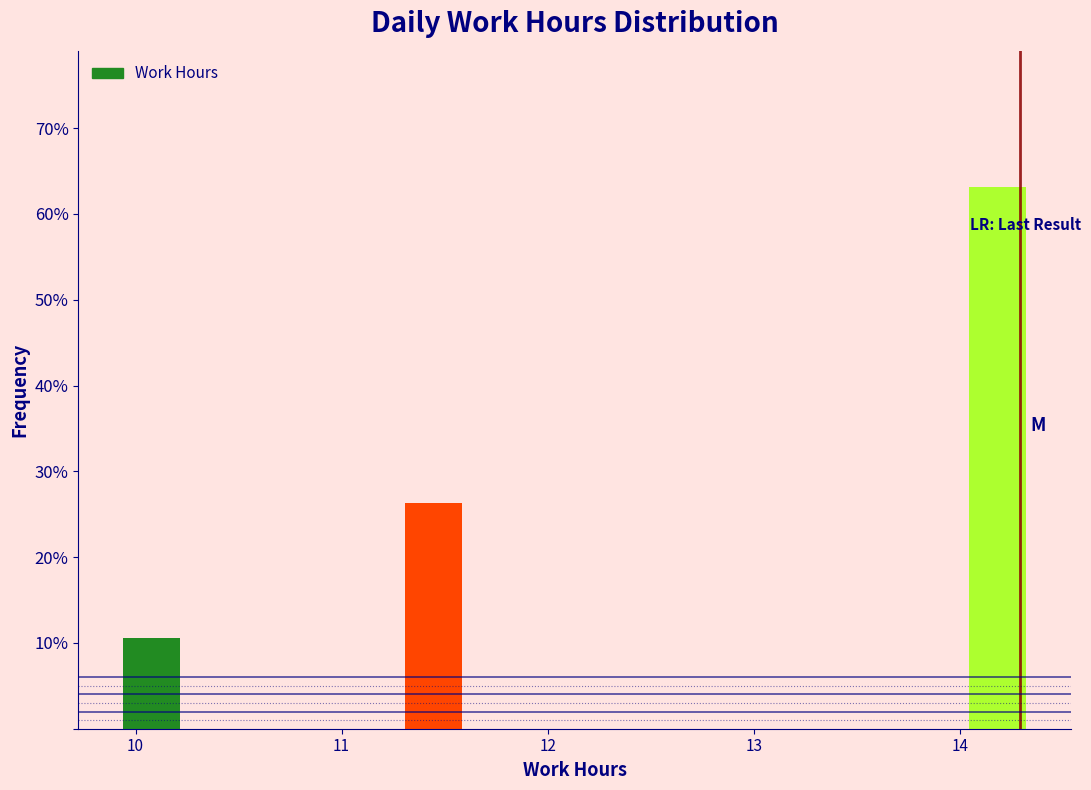

Reading left to right, transcribe this chart: for each bar, give the range it covers on the x-axis and its height. Neither the bar edges nor the heights are printed on the chart, so give them approximately, as read against the axes.

9.9 to 10.3: 11
10.3 to 10.8: 0
10.8 to 11.2: 0
11.2 to 11.7: 26
11.7 to 12.1: 0
12.1 to 12.6: 0
12.6 to 13.0: 0
13.0 to 13.5: 0
13.5 to 14.0: 0
14.0 to 14.4: 63